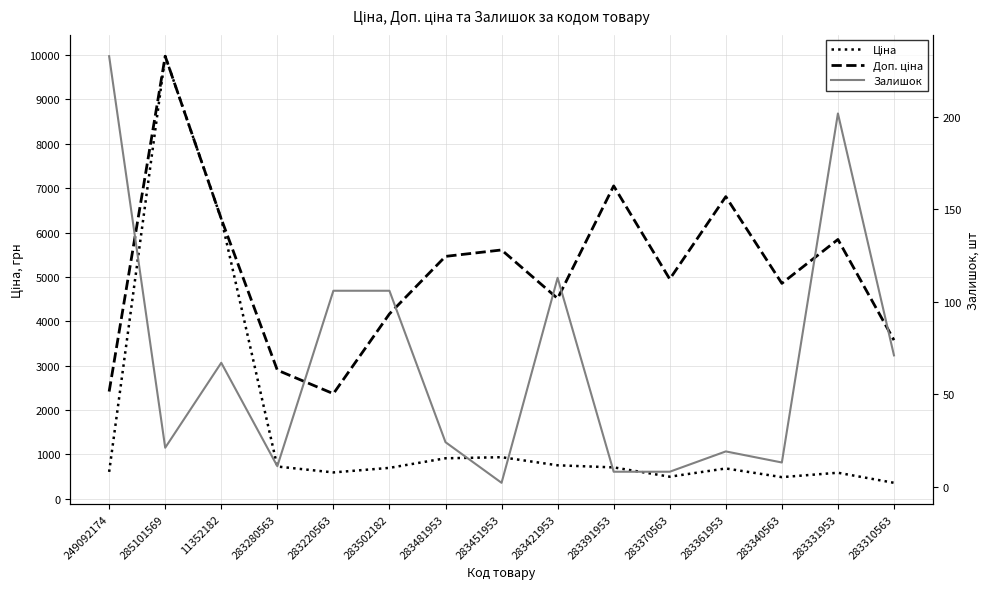

What is the difference between the second highest and minimum values in the Залишок series?

200.0